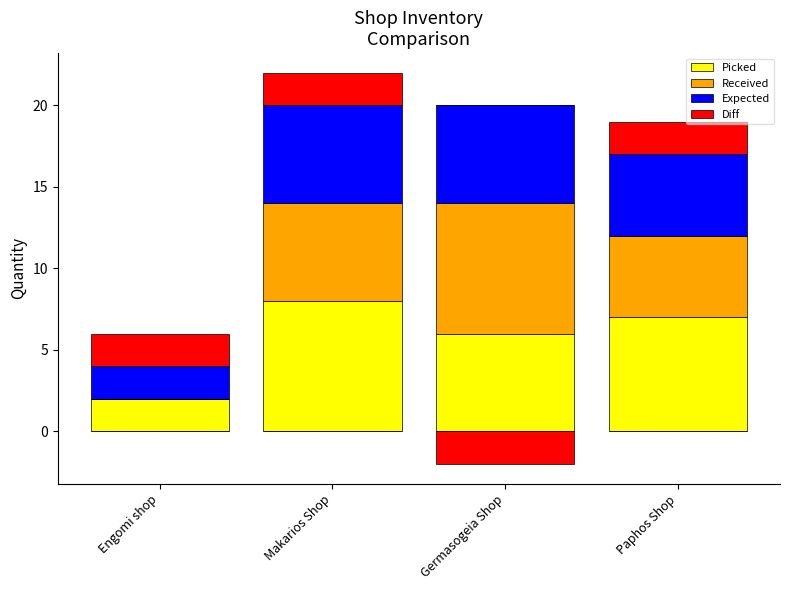

At how many categories does at least one series exceed 7?

2